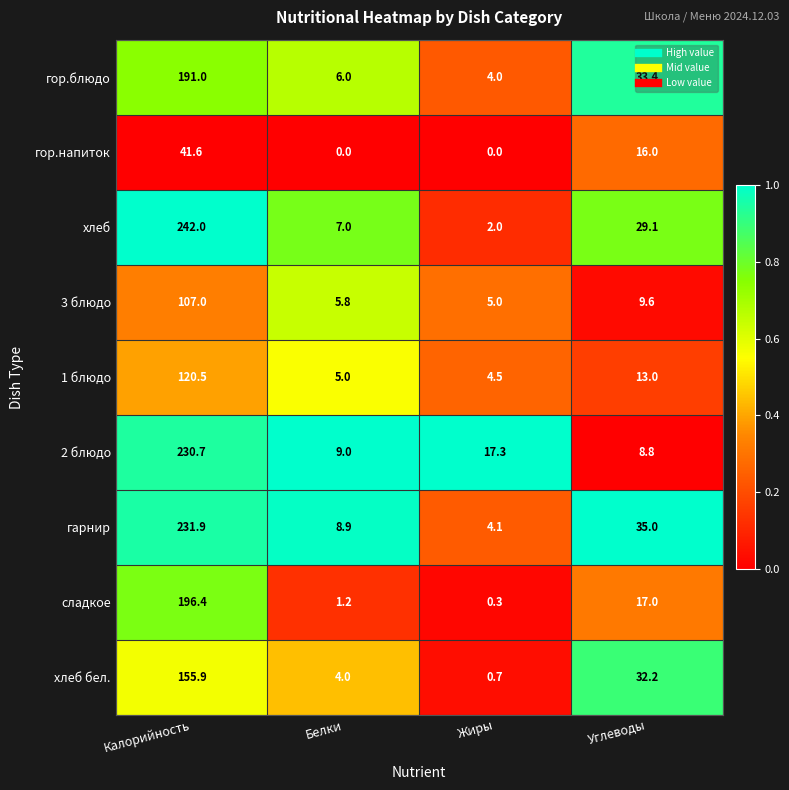

What is the difference between the 1 блюдо values at Калорийность and Жиры?

116.0